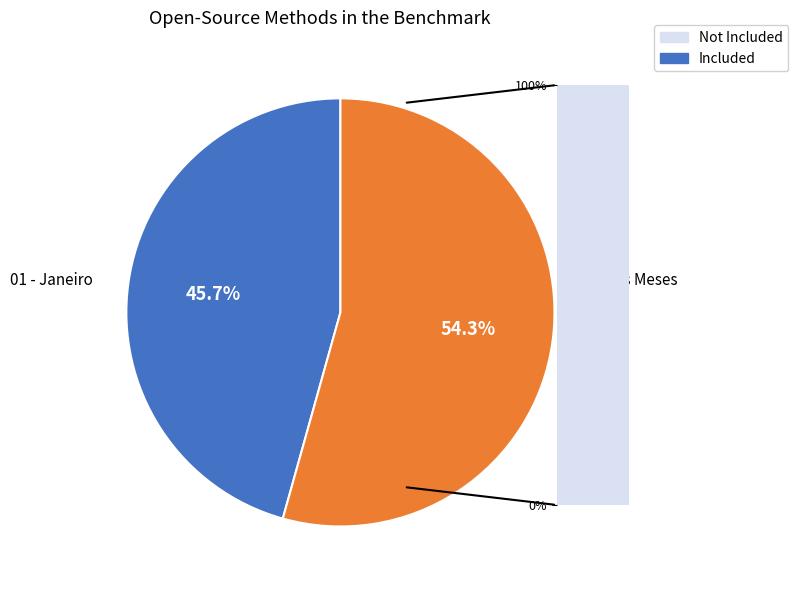

Count the number of slices in the pie.

2